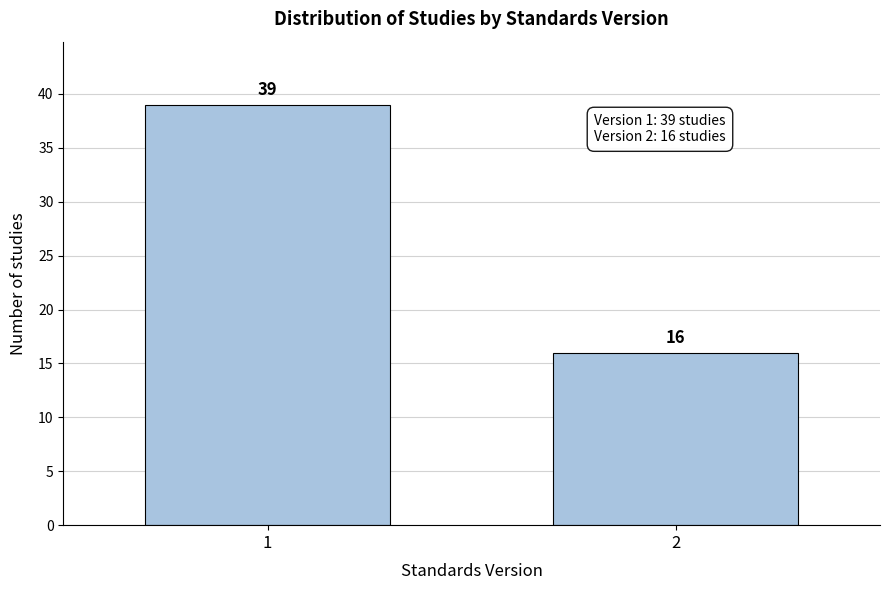

Reading right to left, what are all the values shown in this chart?

16	39